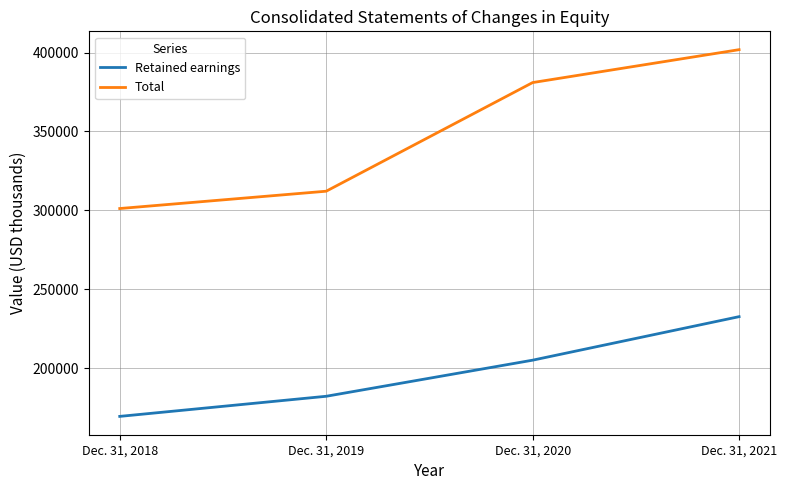

What is the average value of the Retained earnings series?

197306